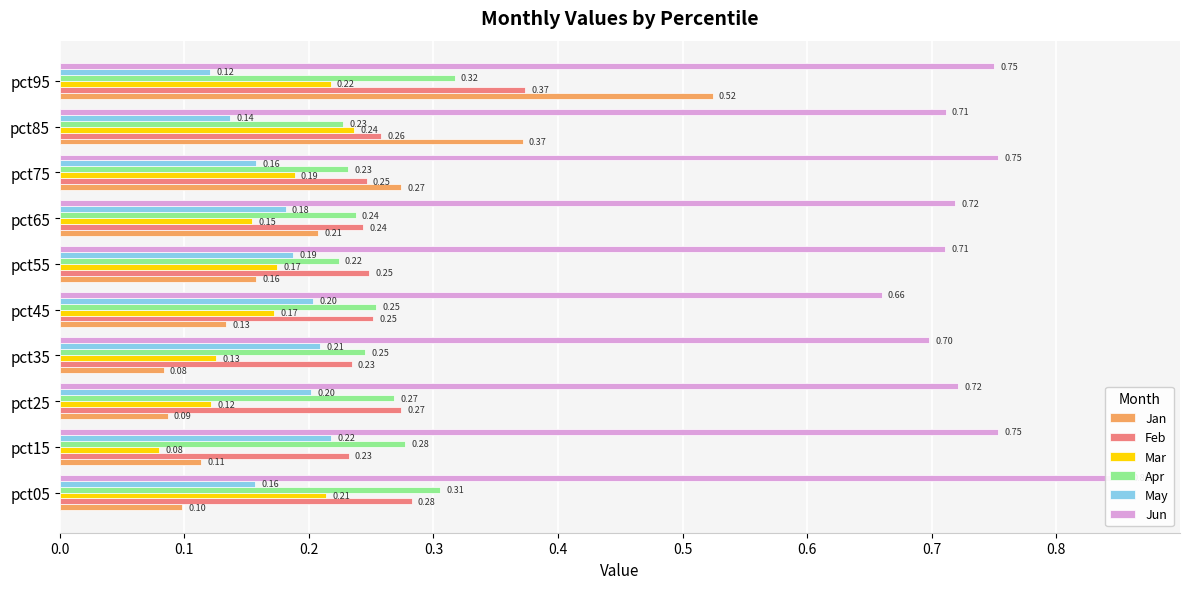

What is the lowest value of the Feb series?

0.2